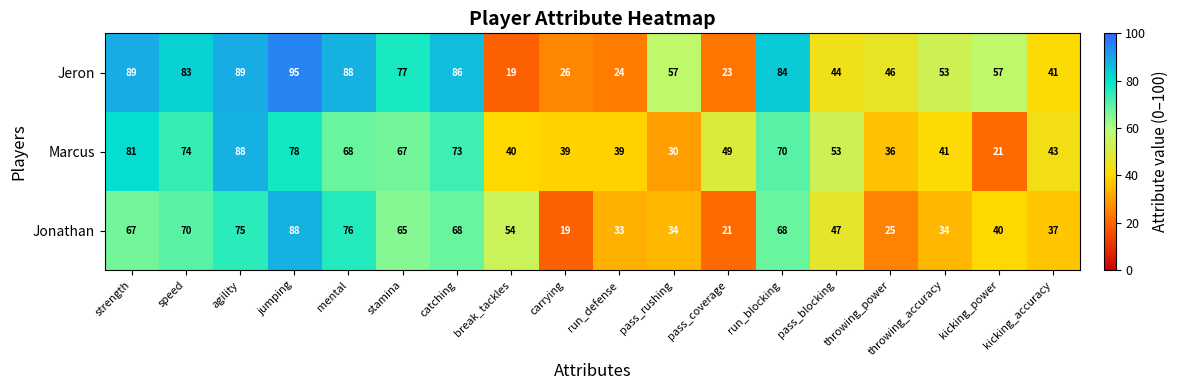

What is the difference between the Marcus values at strength and carrying?

42